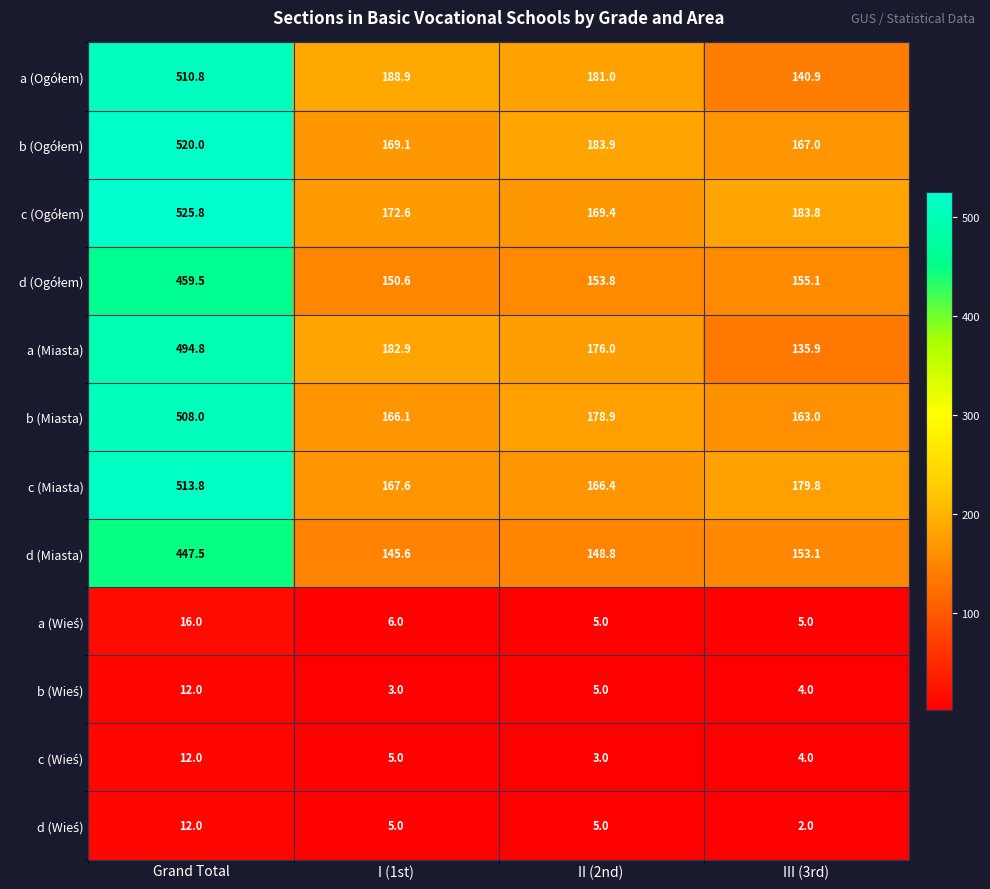

What is the difference between the highest and lowest values at III (3rd)?

181.8